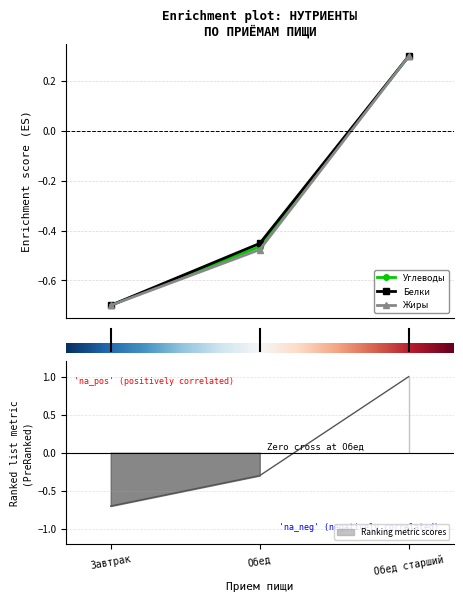

Reading left to right, extract all data points from this chart.

Углеводы: -0.7	-0.5	0.3
Белки: -0.7	-0.5	0.3
Жиры: -0.7	-0.5	0.3